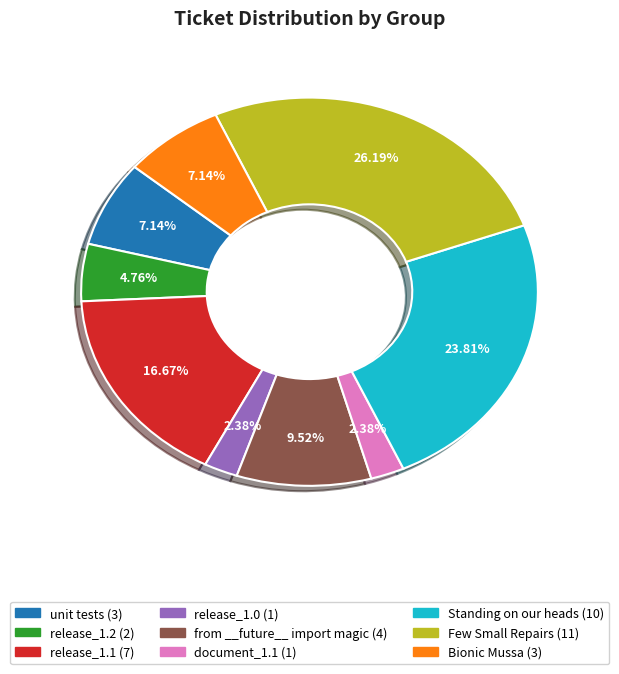

Is it true that release_1.1 is 17% of the pie?

True